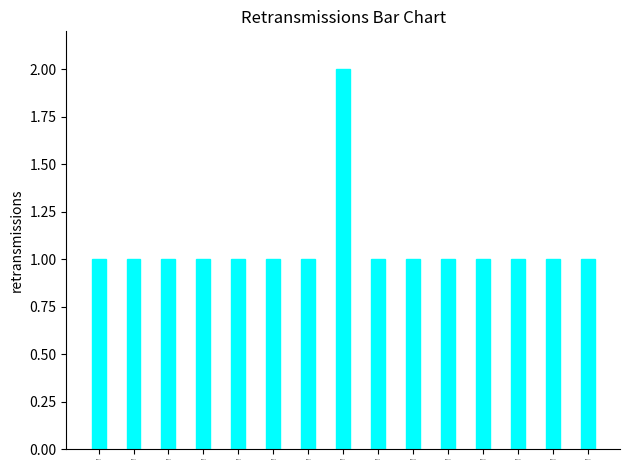

What is the value of the 4th bar from the left?

1